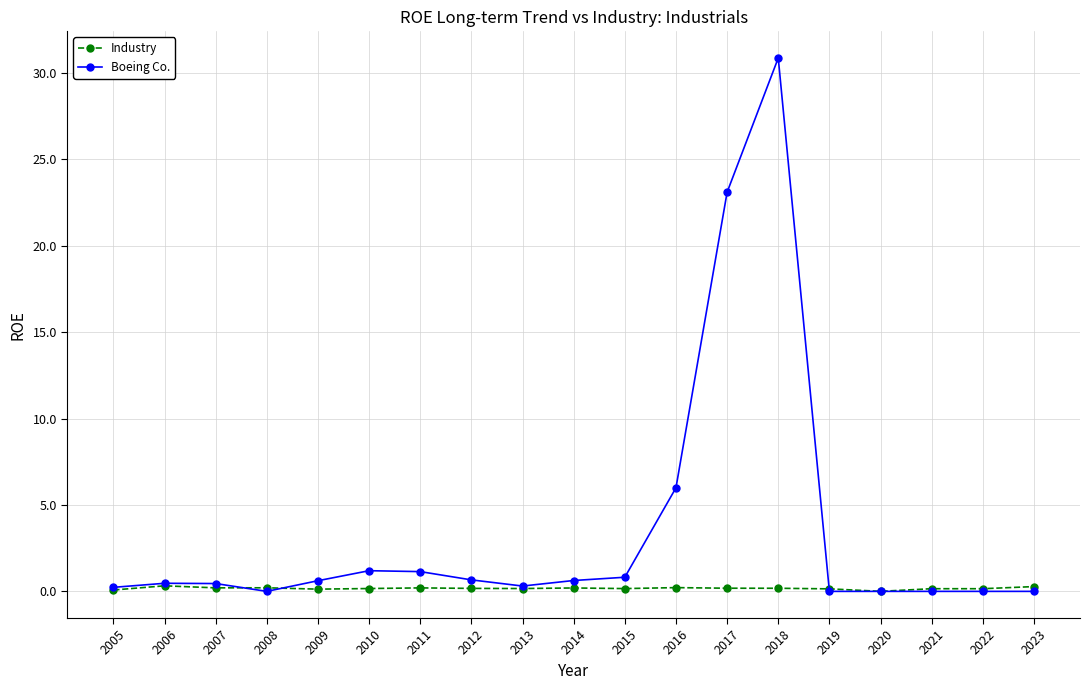

The Industry series shows 0.1 at 2019. True or false?

True